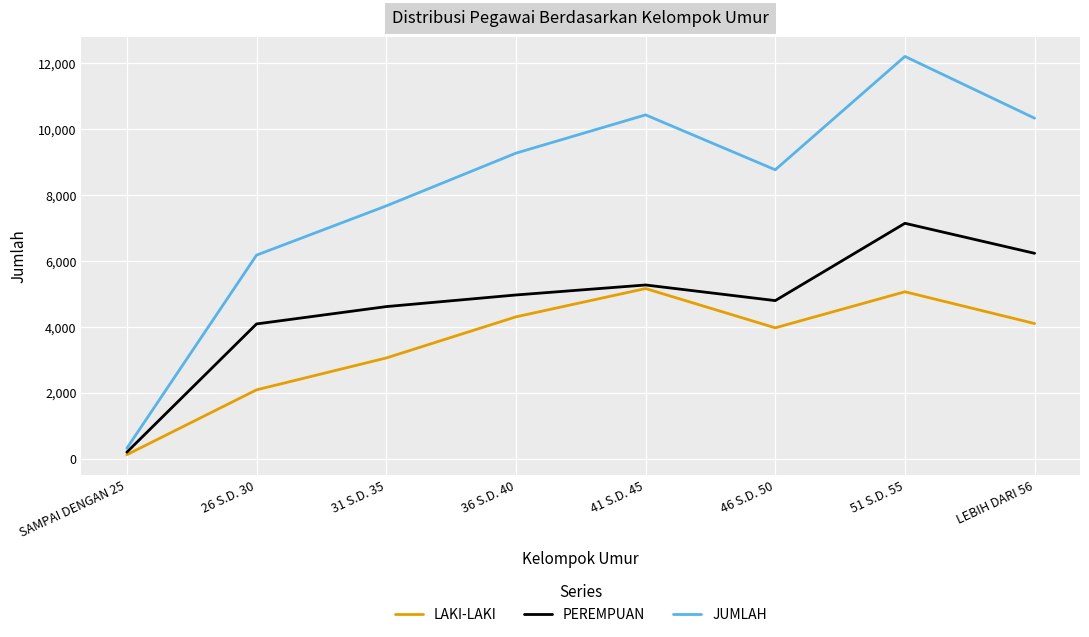

Which series changed the most between 36 S.D. 40 and 46 S.D. 50?

JUMLAH